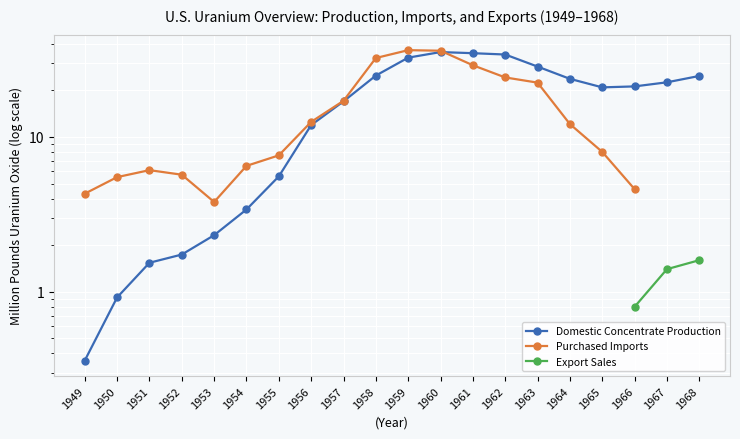

The Purchased Imports series shows 1.2 at 1949. True or false?

False